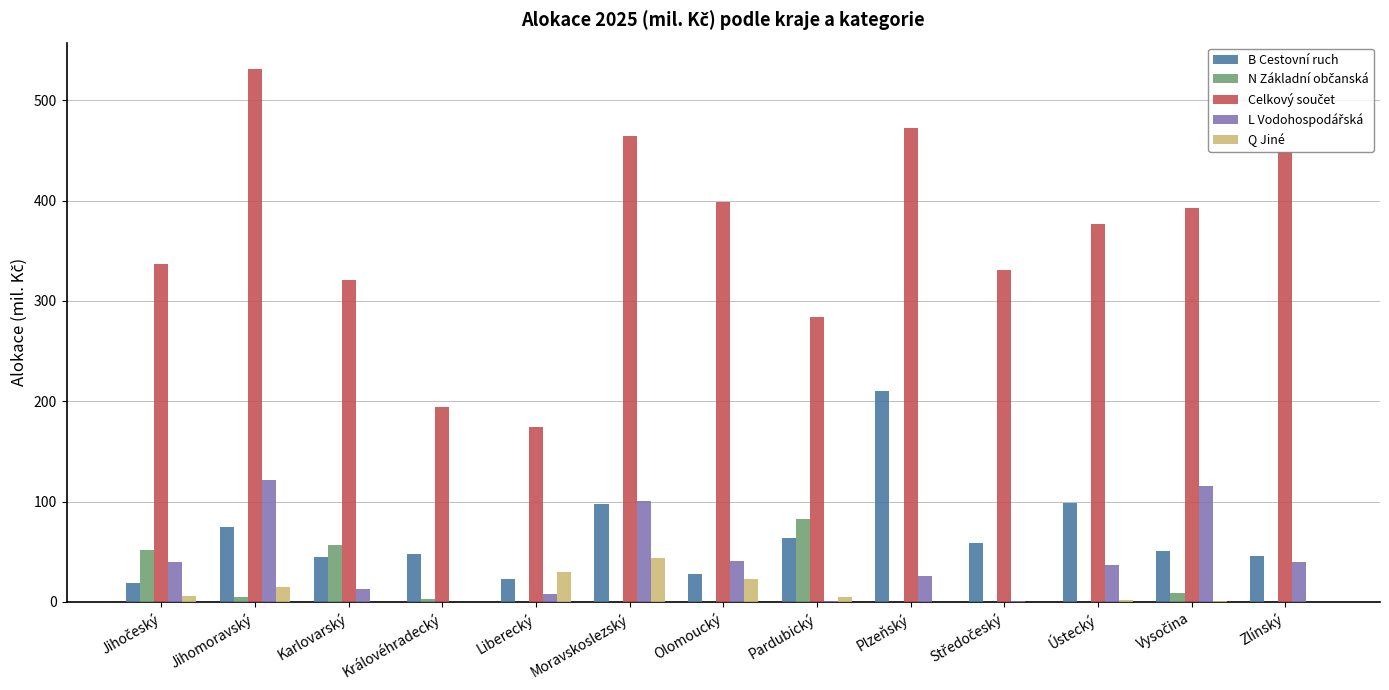

How many groups of bars are there?

13